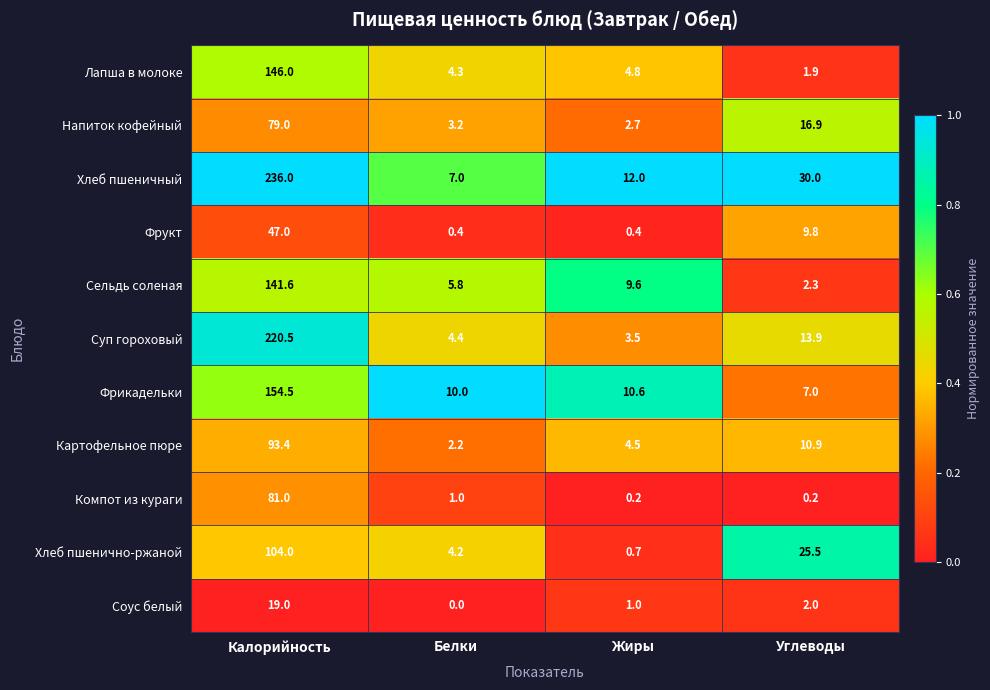

At which label does Компот из кураги first exceed 1?

Калорийность